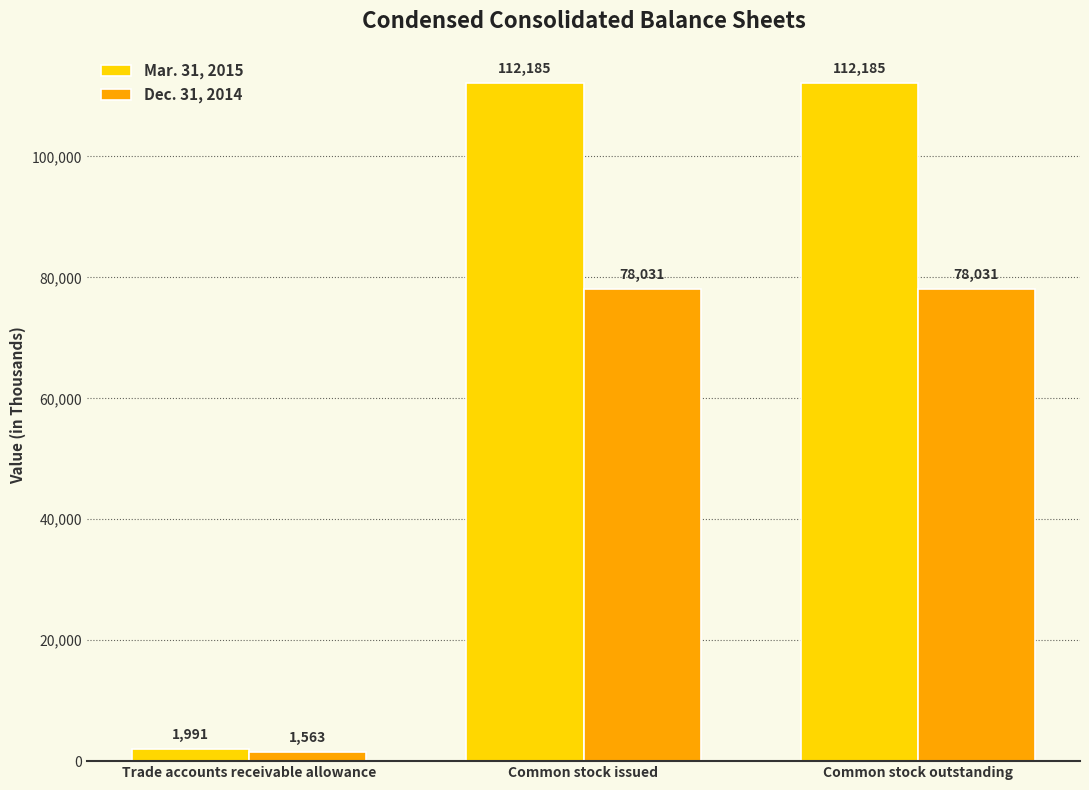

Reading left to right, transcribe all the data shown in this chart.

Mar. 31, 2015: 1991	112185	112185
Dec. 31, 2014: 1563	78031	78031